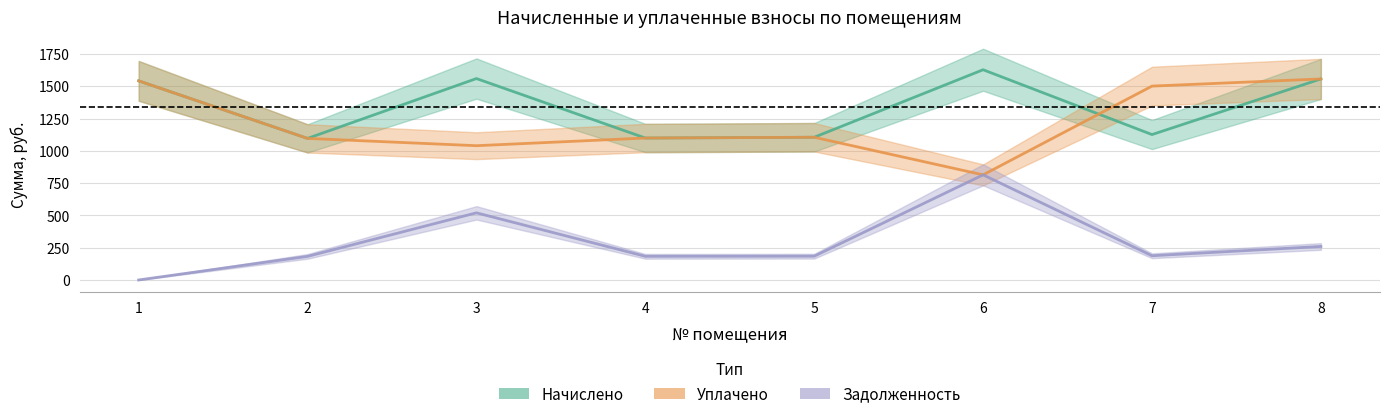

The начислено series shows 2232.3 at 3. True or false?

False